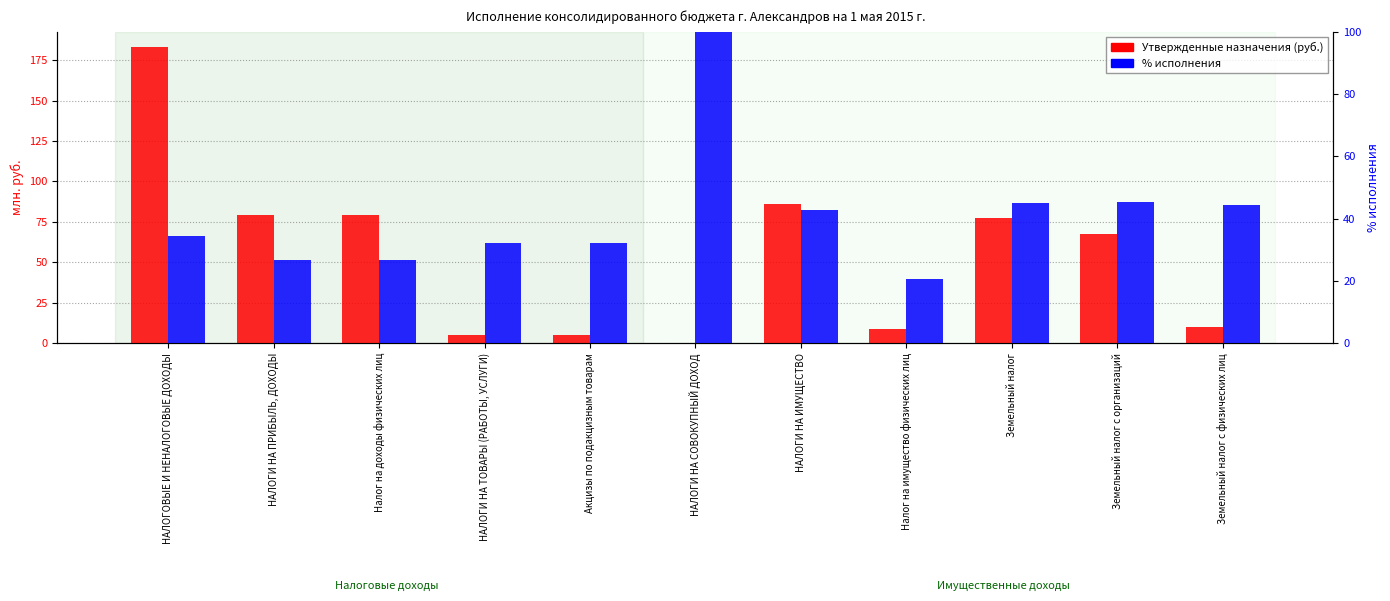

How many values in the Утвержденные назначения (руб.) series are below 67?

5